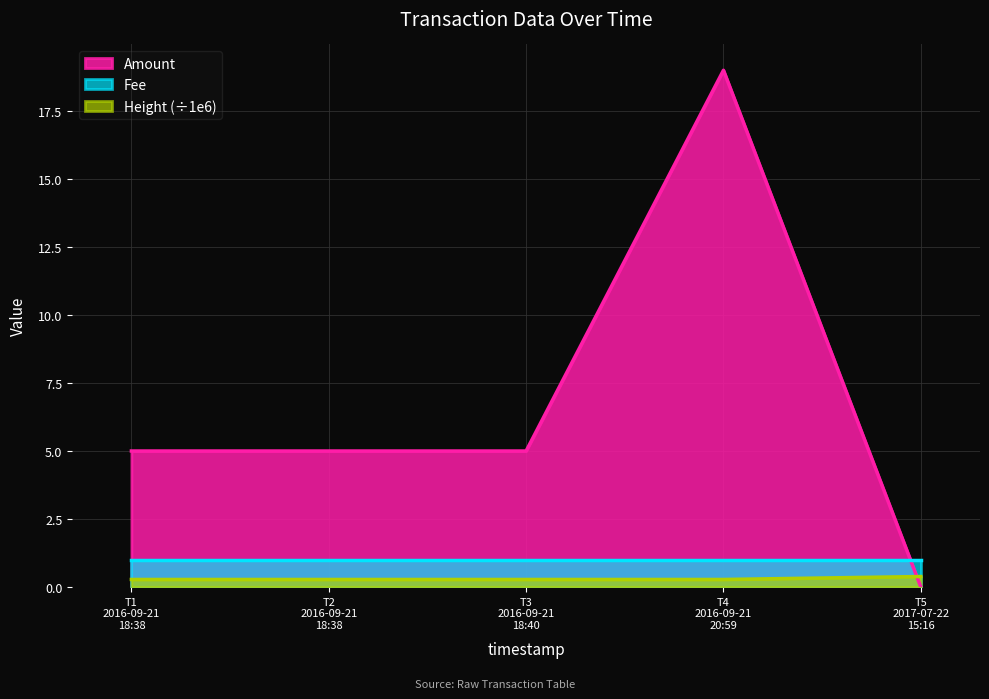

What is the difference between the maximum and minimum values in the Height (scaled) series?

0.1